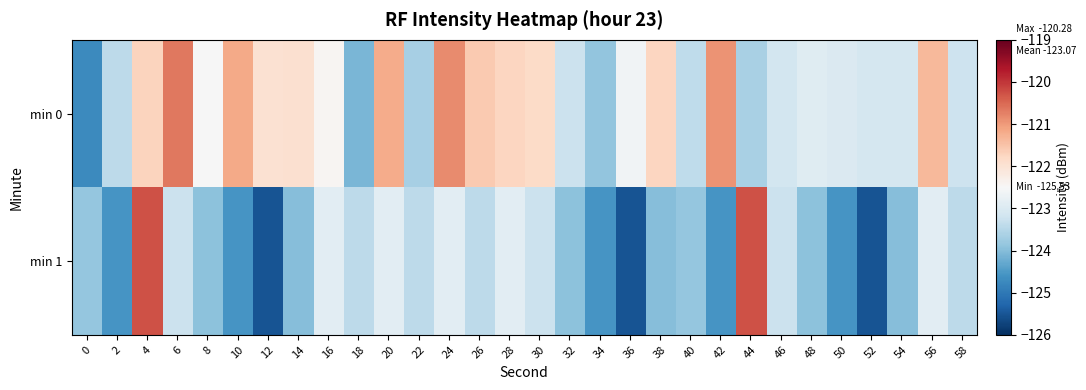

Reading left to right, transcribe all the data shown in this chart.

min 0: 0=-124.7	2=-123.4	4=-121.7	6=-120.7	8=-122.5	10=-121.2	12=-122.0	14=-121.9	16=-122.4	18=-124.1	20=-121.2	22=-123.7	24=-120.9	26=-121.6	28=-121.8	30=-121.8	32=-123.3	34=-123.9	36=-122.6	38=-121.7	40=-123.4	42=-120.9	44=-123.6	46=-123.2	48=-122.9	50=-123.0	52=-123.1	54=-123.1	56=-121.4	58=-123.2
min 1: 0=-123.8	2=-124.6	4=-120.3	6=-123.3	8=-123.9	10=-124.6	12=-125.5	14=-124.0	16=-122.9	18=-123.4	20=-122.9	22=-123.4	24=-122.9	26=-123.4	28=-122.9	30=-123.3	32=-123.9	34=-124.6	36=-125.5	38=-124.0	40=-123.8	42=-124.6	44=-120.3	46=-123.3	48=-123.9	50=-124.6	52=-125.5	54=-124.0	56=-122.9	58=-123.4